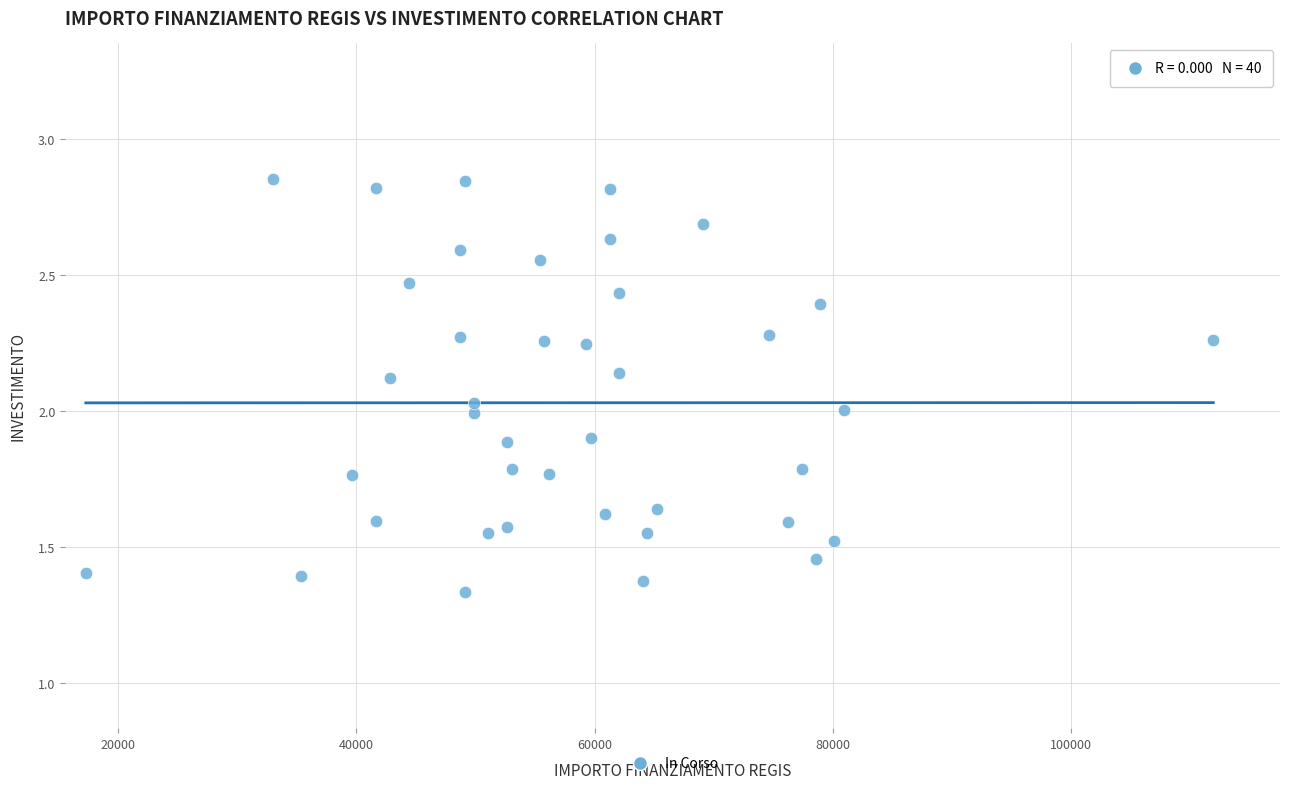

What is the range of X values (max minus min)?

94665.7